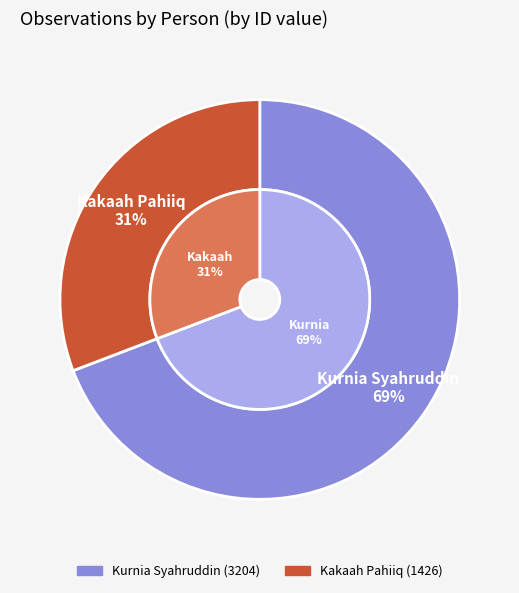

To the nearest percent, what percentage of the pie is Kurnia Syahruddin?

69%